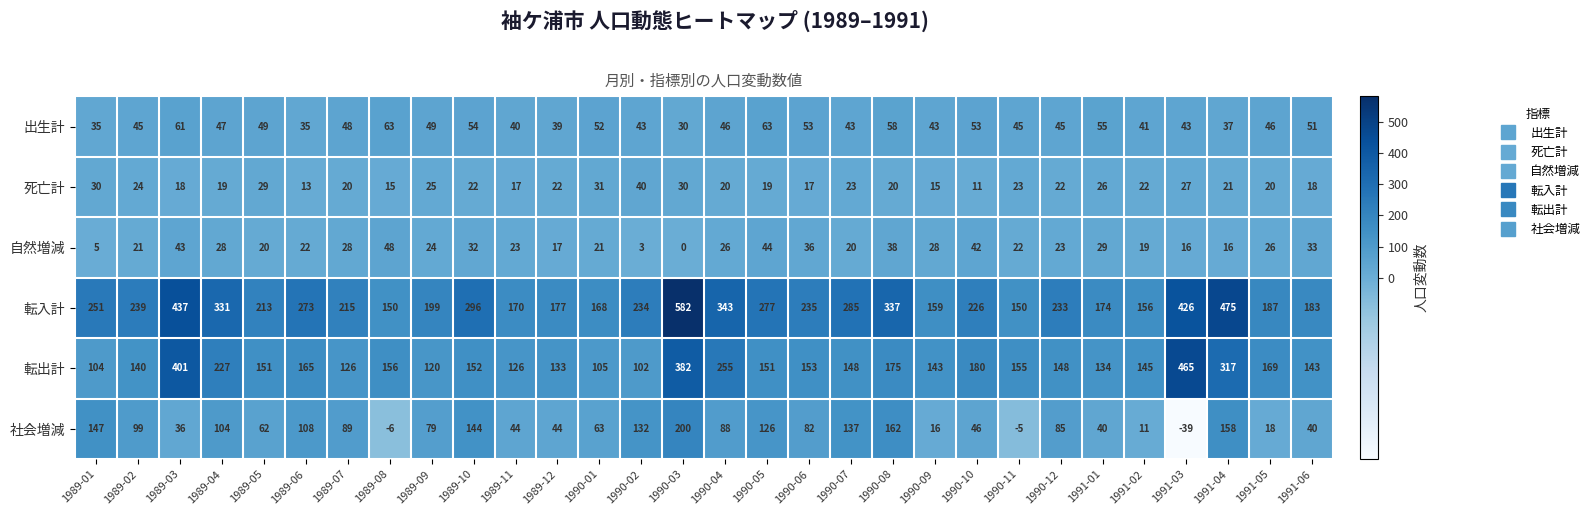

Is it true that 死亡計 equals 16 at 1991-01?

False